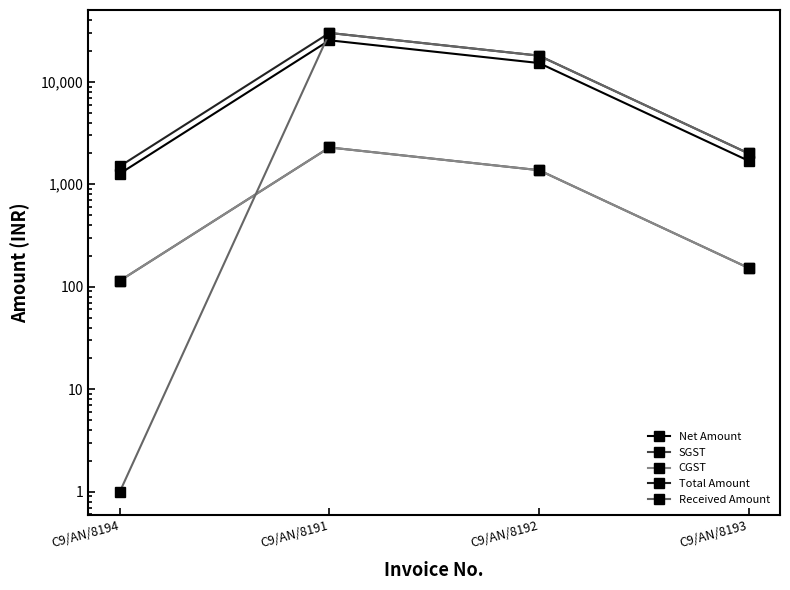

What is the label of the 1st point from the left?

C9/AN/8194